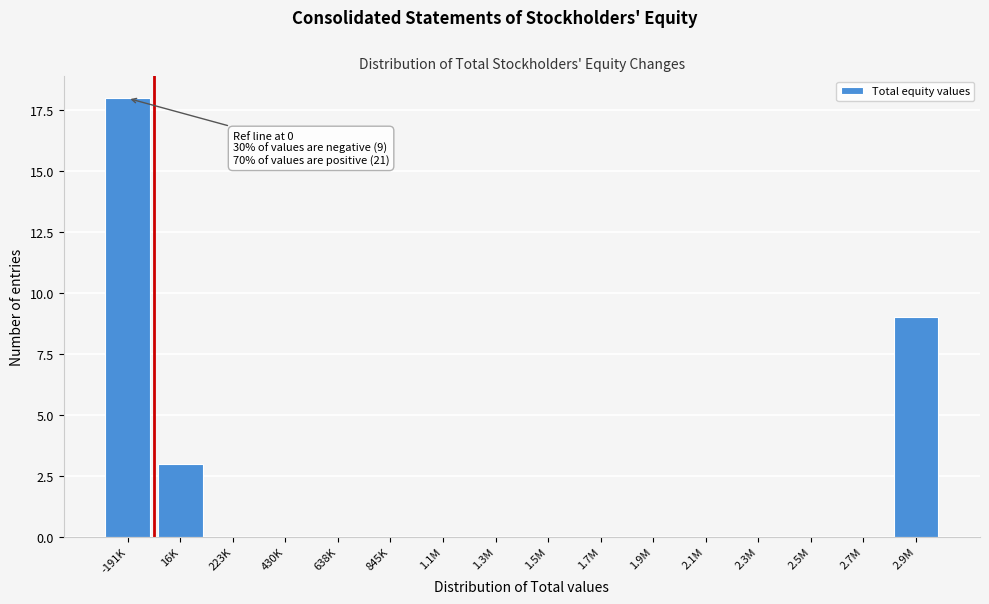

Reading left to right, transcribe all the data shown in this chart.

-191K=18	16K=3	223K=0	430K=0	638K=0	845K=0	1.1M=0	1.3M=0	1.5M=0	1.7M=0	1.9M=0	2.1M=0	2.3M=0	2.5M=0	2.7M=0	2.9M=9